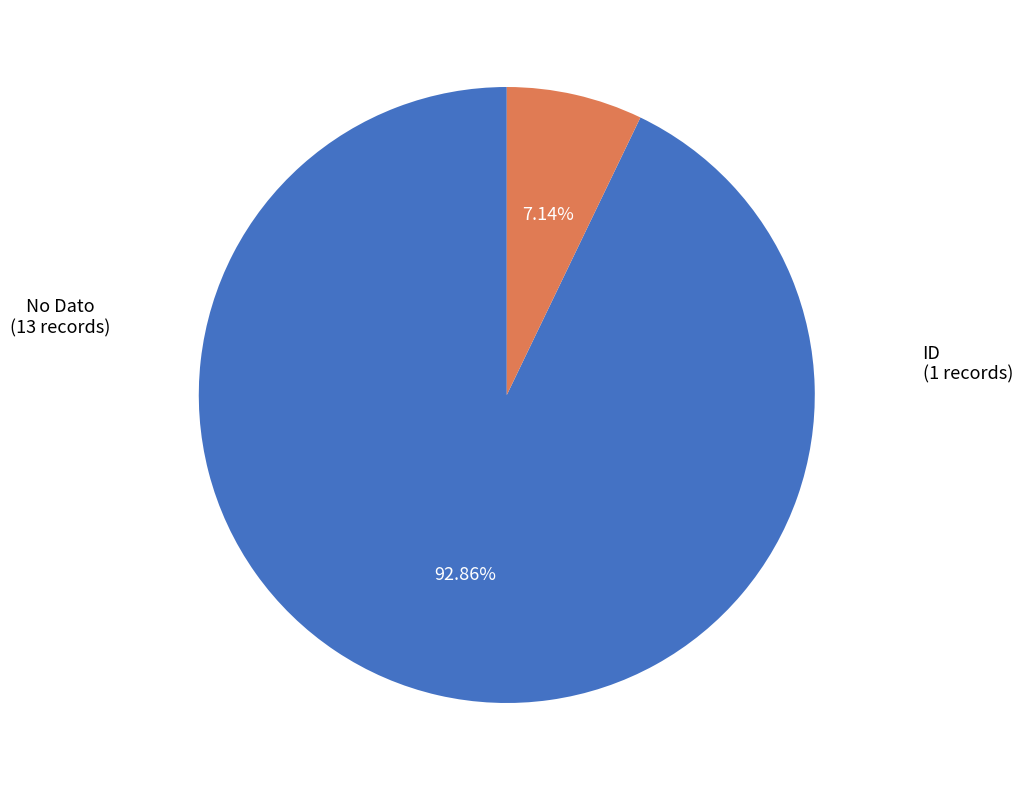

Is it true that No Dato is 93% of the pie?

True